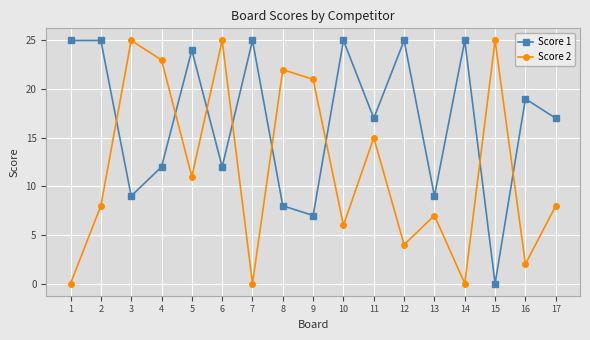

At which category is the sum across all series the highest?

6